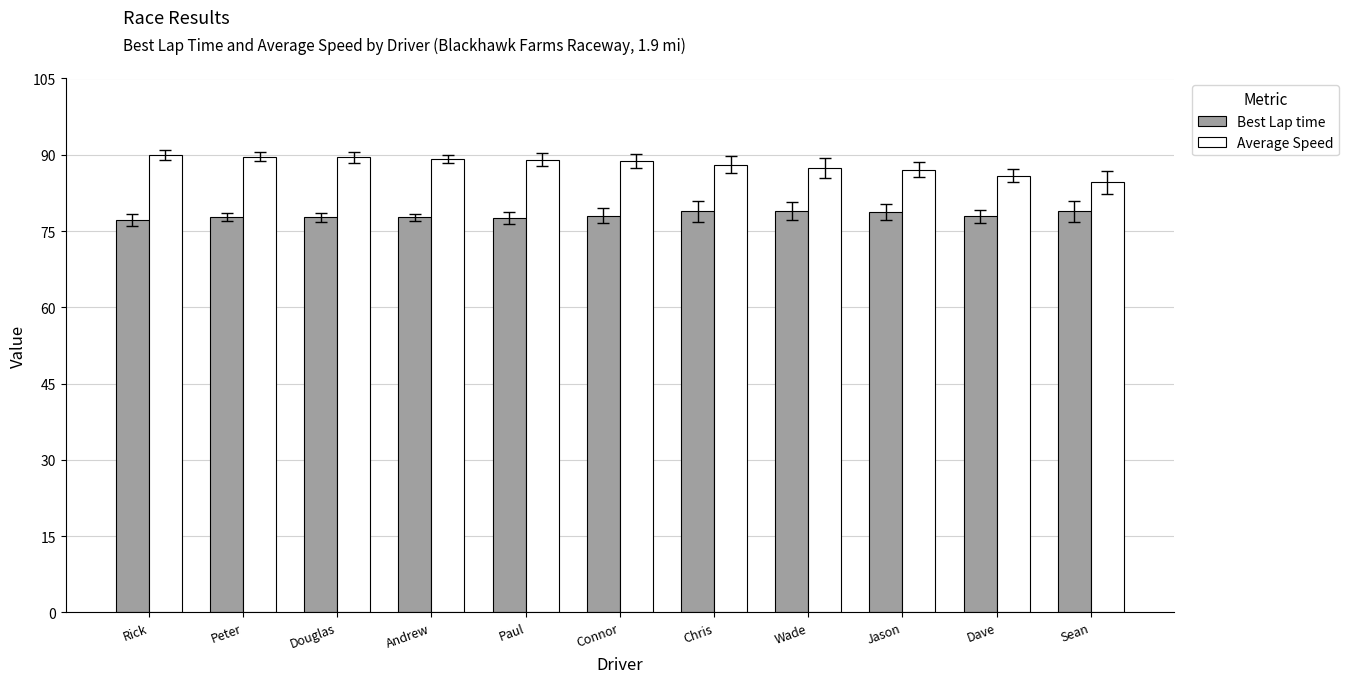

Rank the series at Connor from lowest to highest value.

Best Lap time, Average Speed